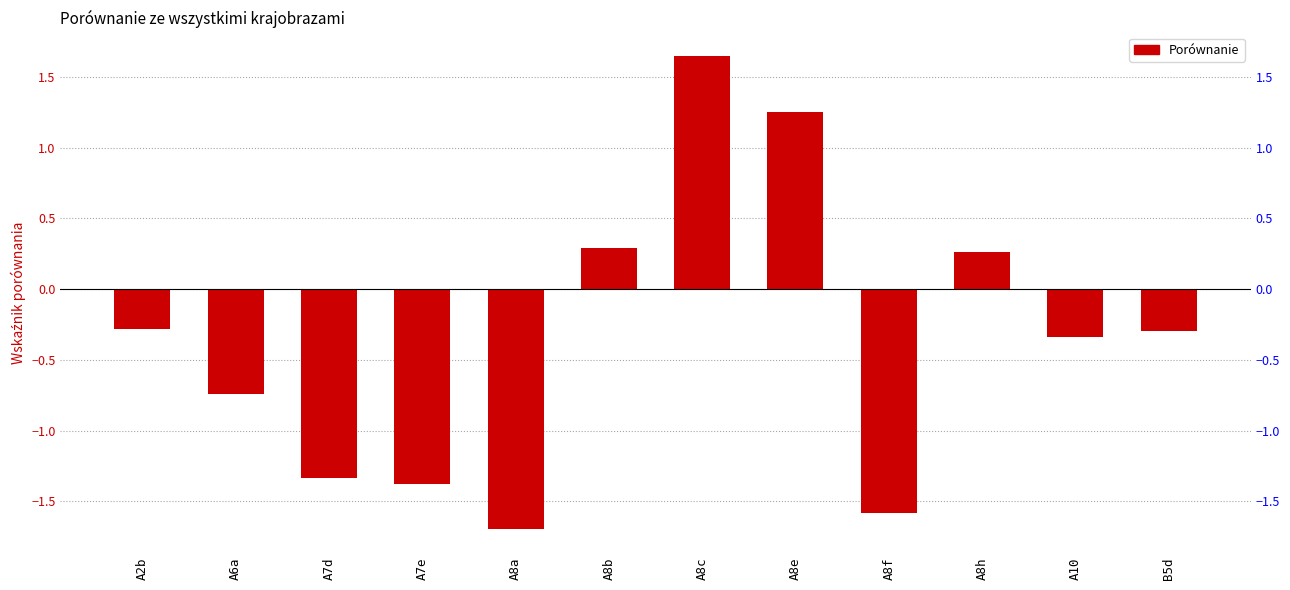

The chart shows a value of -0.3 at A10. True or false?

True